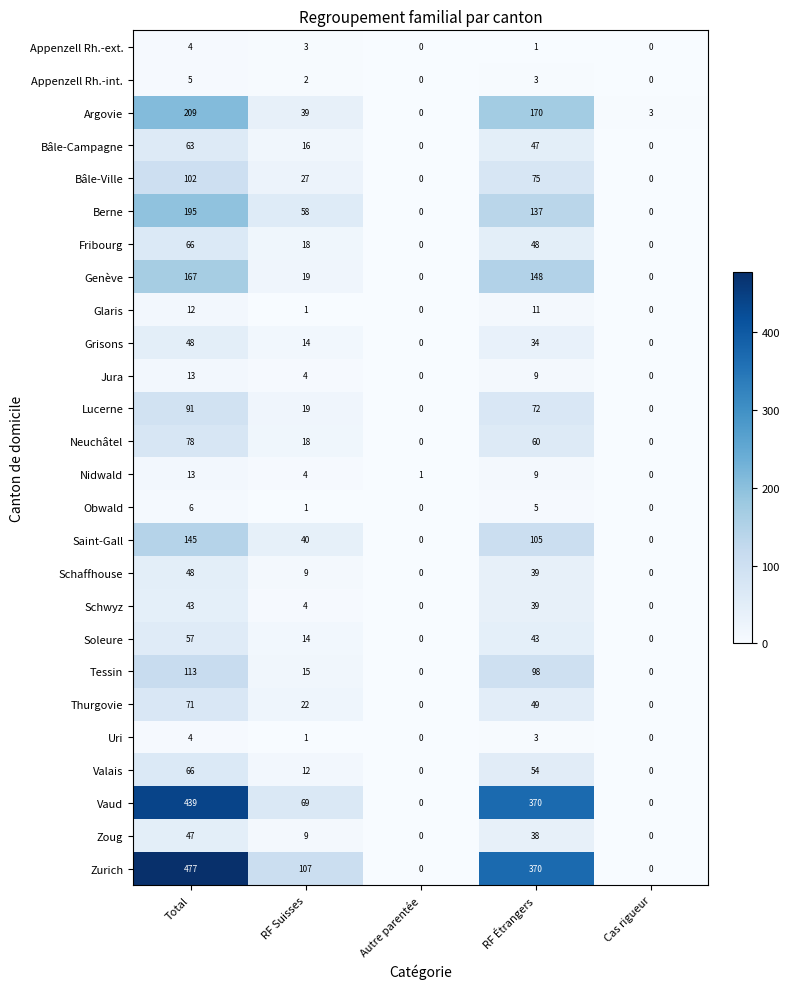

List the labels in order of Nidwald value, smallest first.

Cas rigueur, Autre parentée, RF Suisses, RF Étrangers, Total